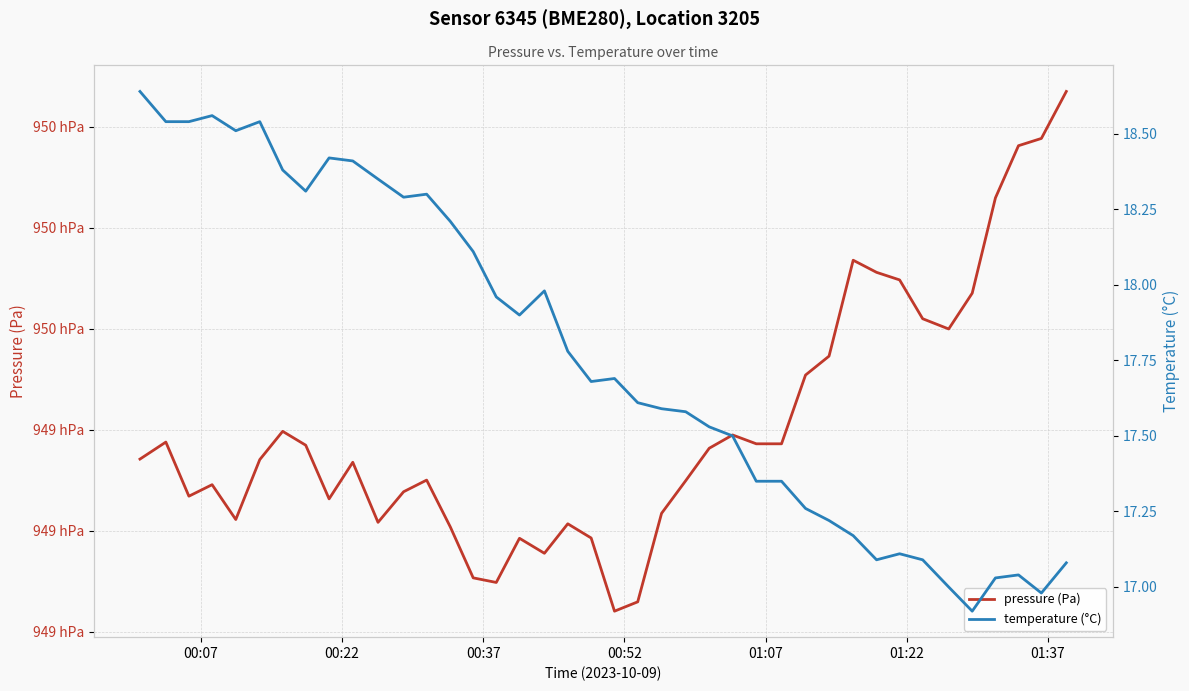

What is the average value of the temperature (°C) series?

17.8